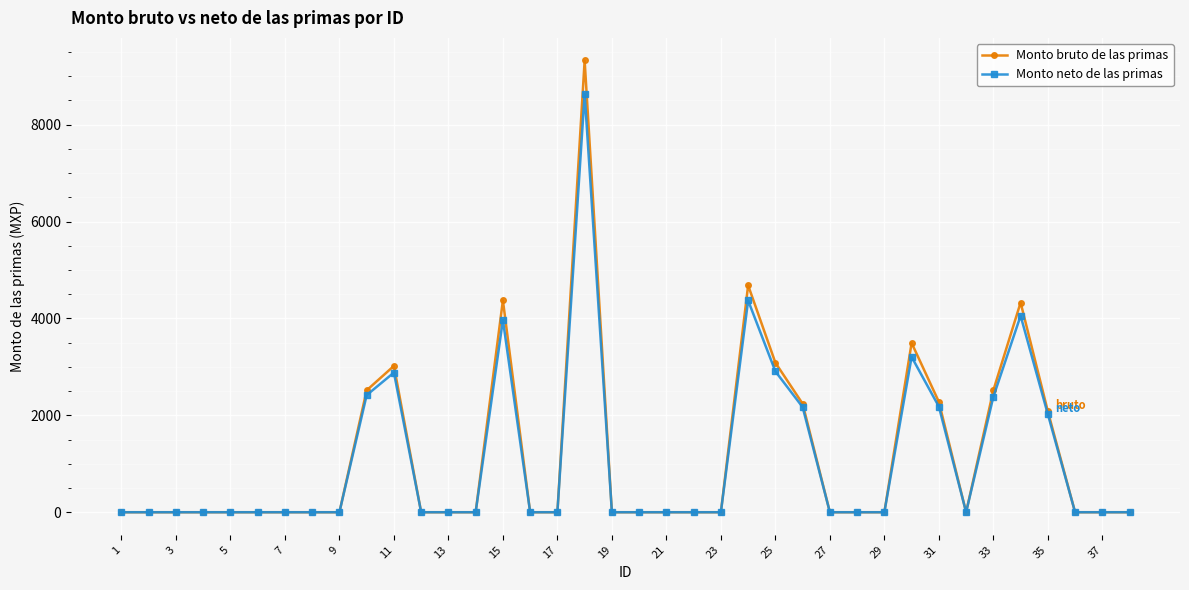

What is the difference between the maximum and second lowest values in the Monto neto de las primas series?

8635.5